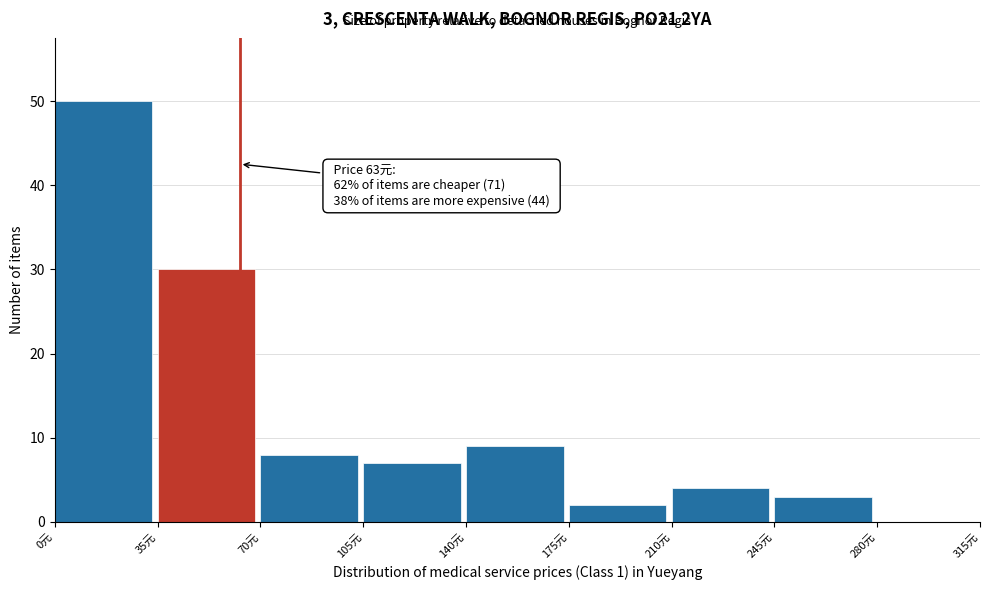

Over which range of the x-axis is the bar tallest?

0 to 35